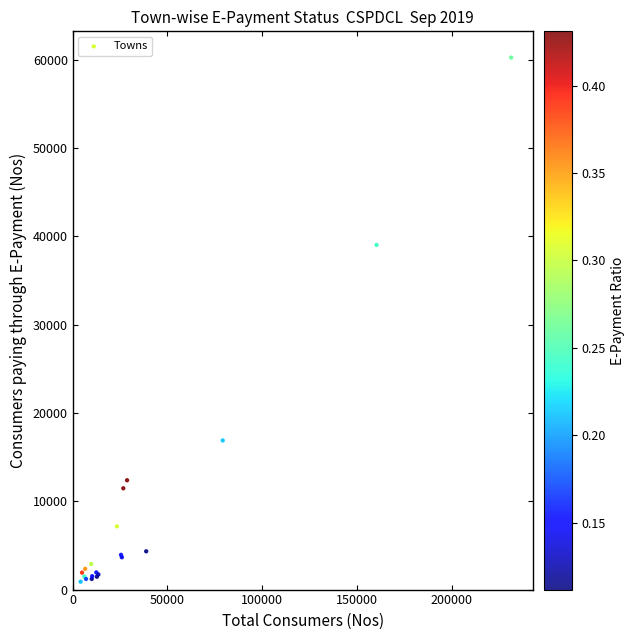

What Y value in the scatter plot is closest to 30577?

39038